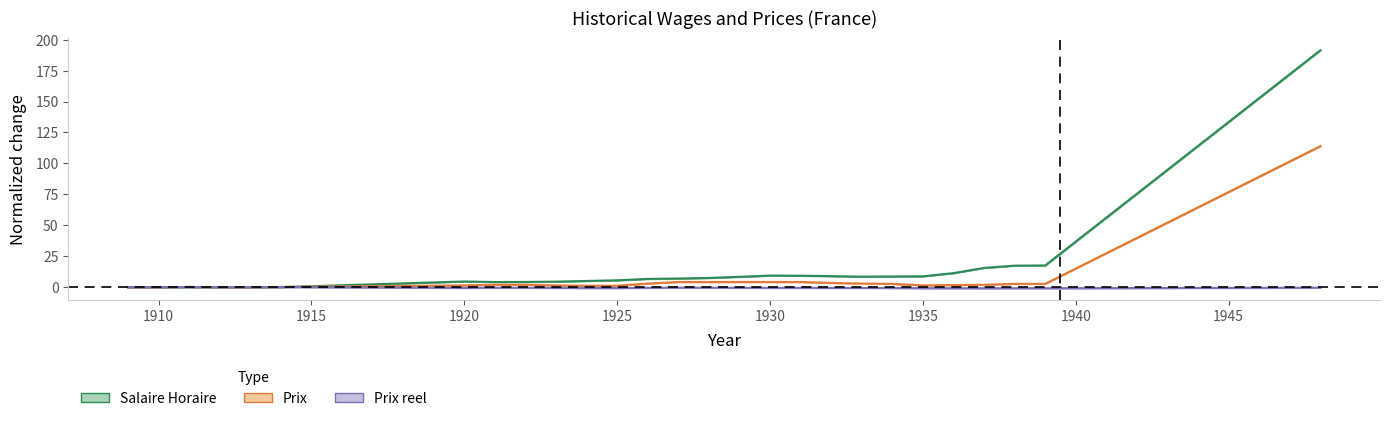

In Salaire Horaire, how many points are higher than both neighbors (excluding endpoints)?

2